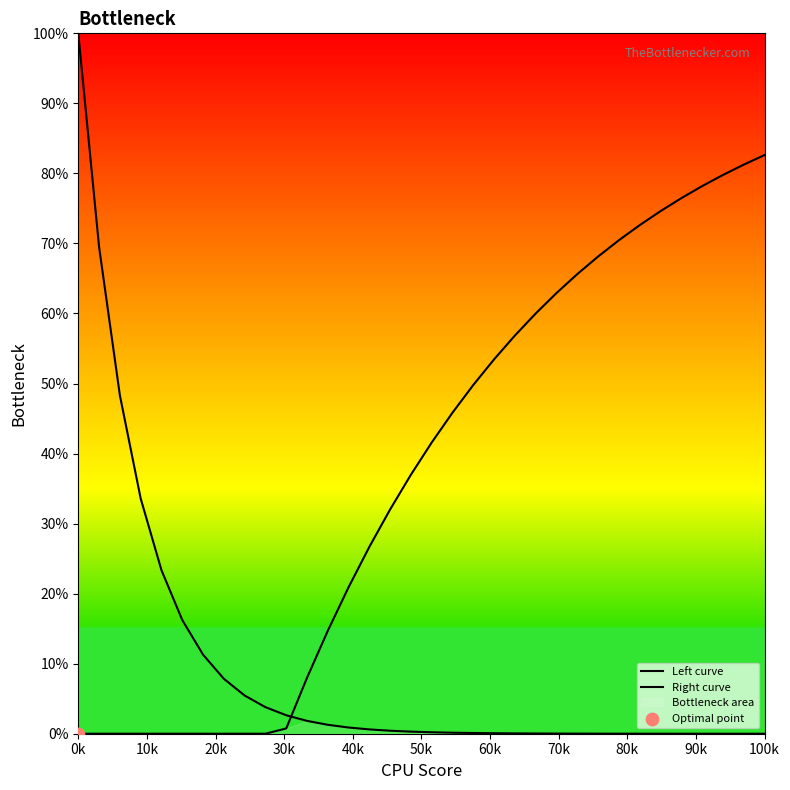

Which series contains the highest Y value?

Left curve